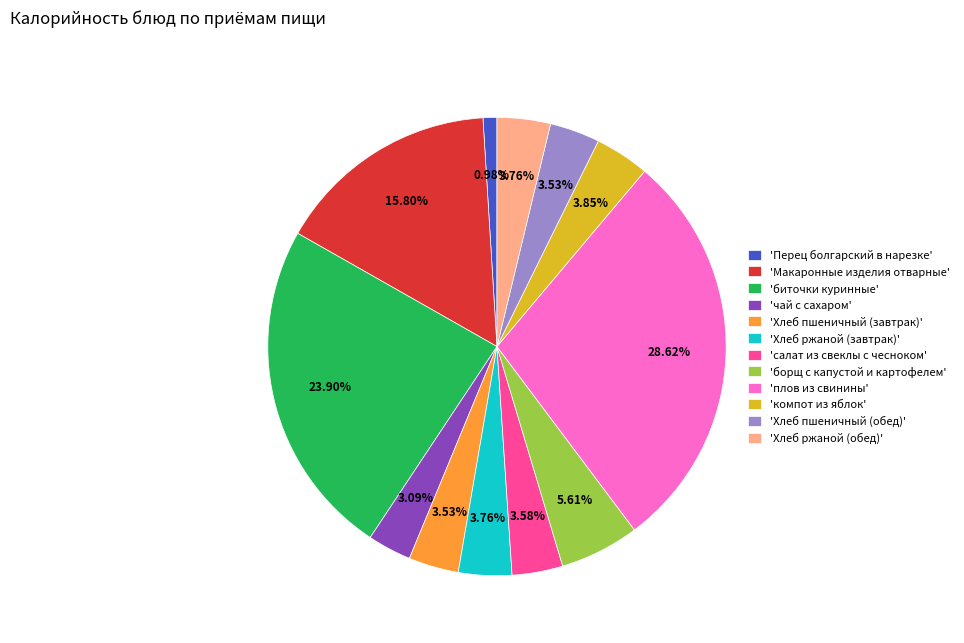

Which slice is the largest?

'плов из свинины'